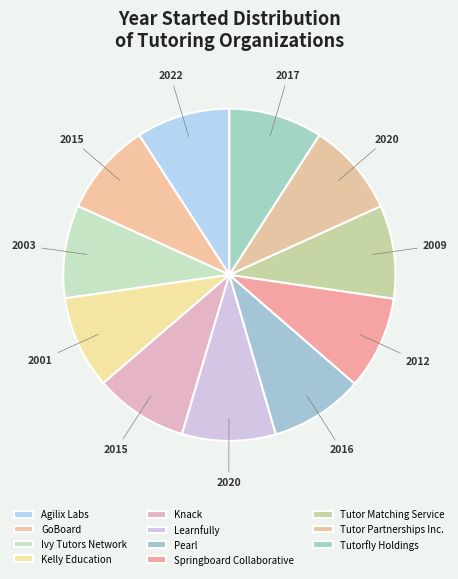

Is it true that Kelly Education is 9% of the pie?

True